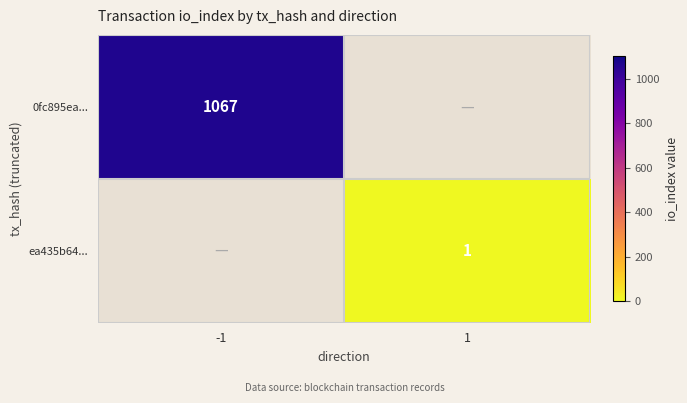

The 0fc895ea... series shows 1067 at -1. True or false?

True